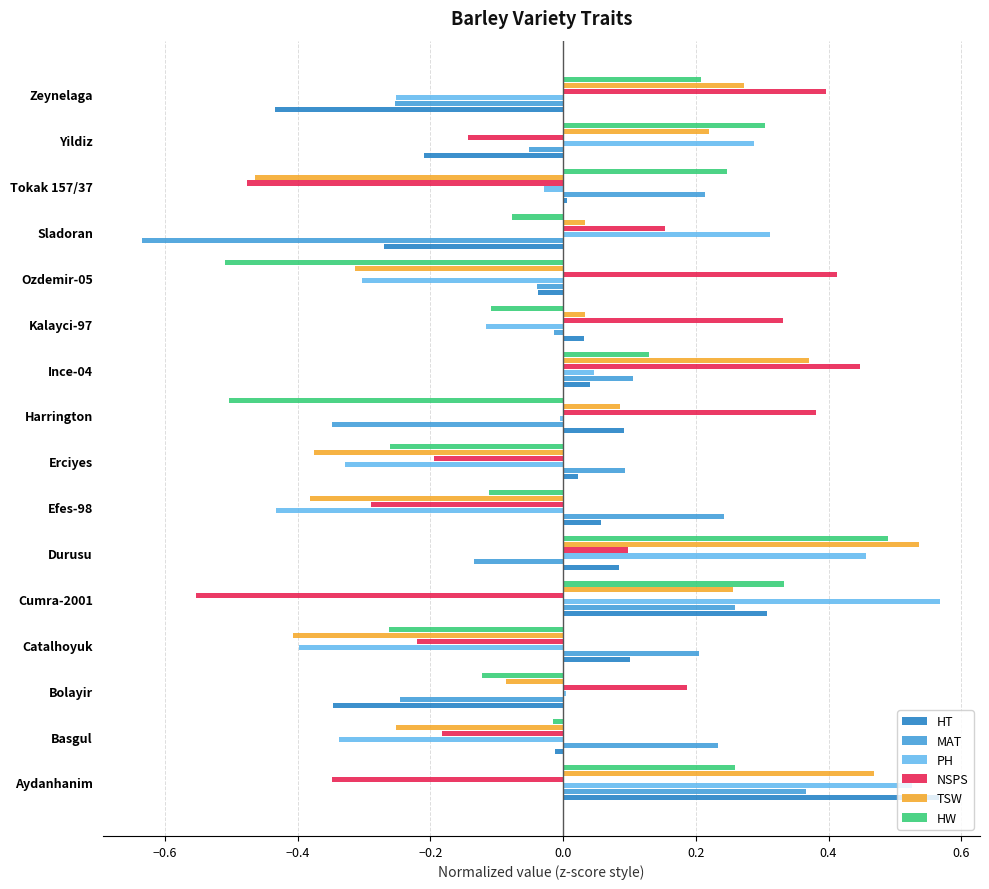

The MAT series shows 0.4 at Basgul. True or false?

False